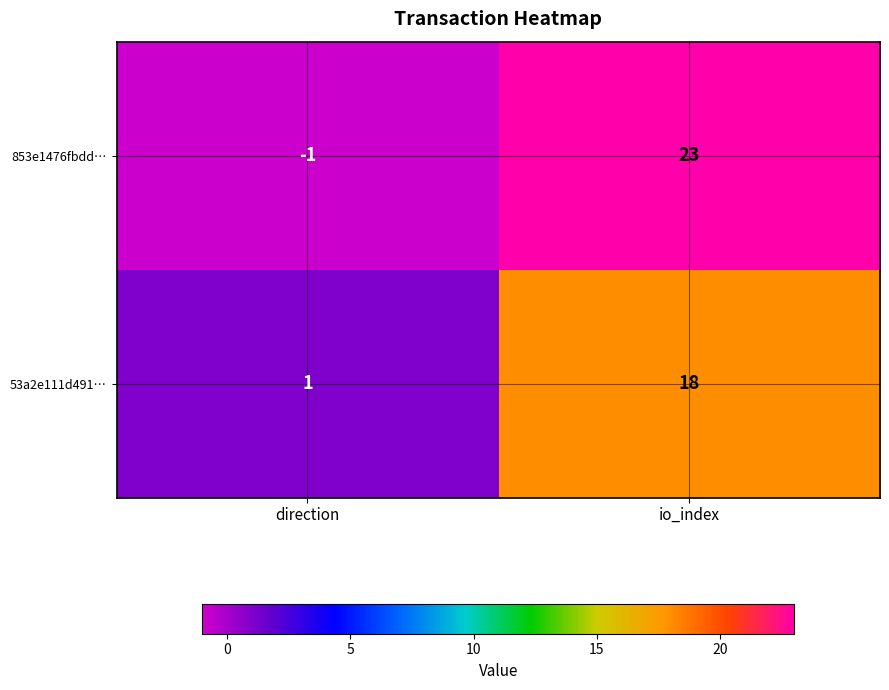

What is the smallest value displayed?

-1